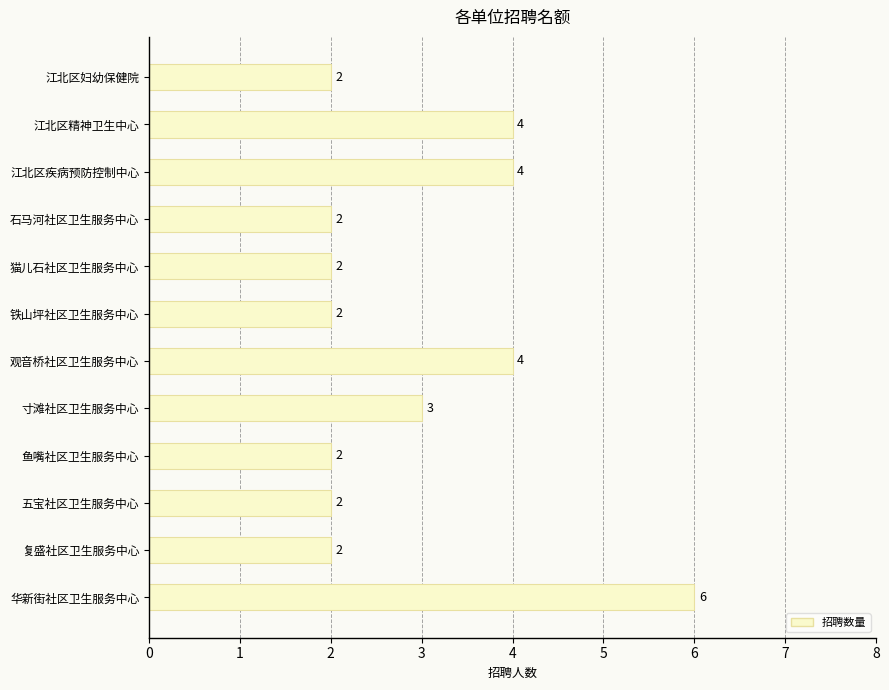

What value does the data have at 江北区精神卫生中心?

4